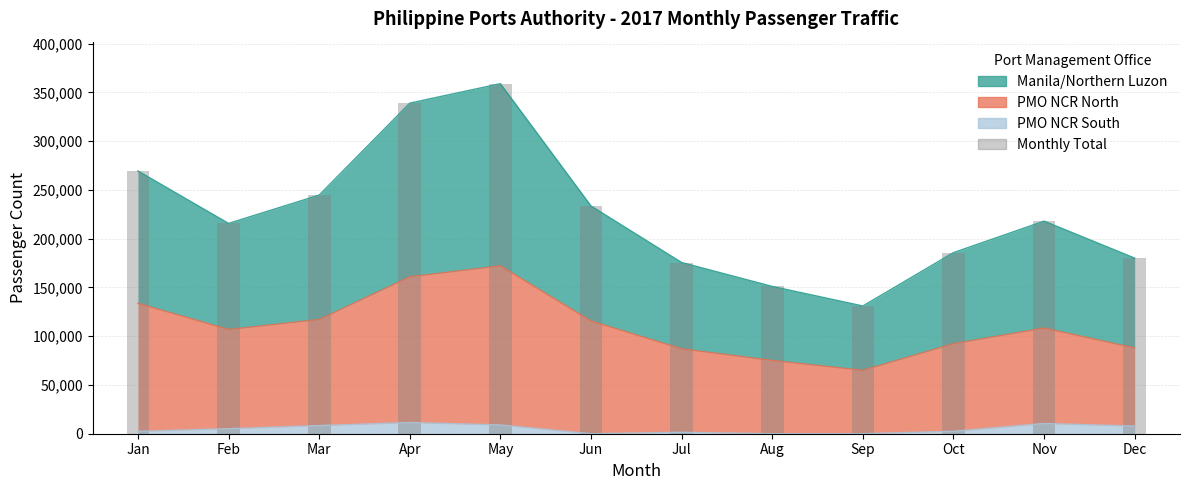

Rank the categories by value from highest to lowest.

May, Apr, Jan, Mar, Jun, Nov, Feb, Oct, Dec, Jul, Aug, Sep